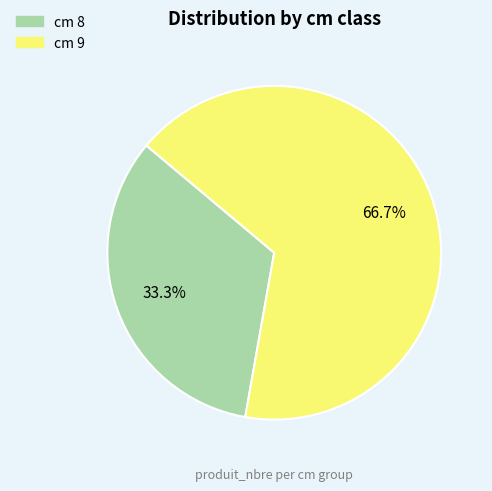

Is there a majority slice in this chart?

Yes